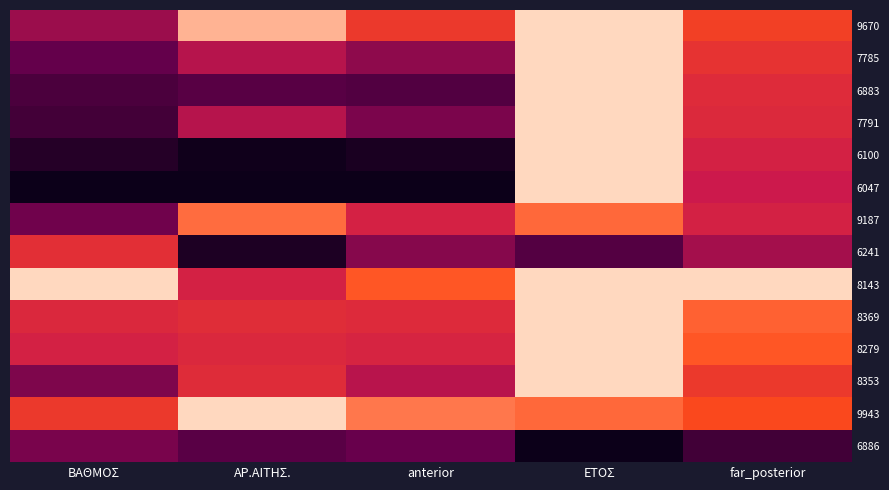

Reading right to left, transcribe all the data shown in this chart.

9670: far_posterior=0.7	ΕΤΟΣ=1.0	anterior=0.7	ΑΡ.ΑΙΤΗΣ.=0.9	ΒΑΘΜΟΣ=0.4
7785: far_posterior=0.6	ΕΤΟΣ=1.0	anterior=0.3	ΑΡ.ΑΙΤΗΣ.=0.4	ΒΑΘΜΟΣ=0.2
6883: far_posterior=0.6	ΕΤΟΣ=1.0	anterior=0.2	ΑΡ.ΑΙΤΗΣ.=0.2	ΒΑΘΜΟΣ=0.2
7791: far_posterior=0.6	ΕΤΟΣ=1.0	anterior=0.3	ΑΡ.ΑΙΤΗΣ.=0.4	ΒΑΘΜΟΣ=0.2
6100: far_posterior=0.5	ΕΤΟΣ=1.0	anterior=0.0	ΑΡ.ΑΙΤΗΣ.=0.0	ΒΑΘΜΟΣ=0.1
6047: far_posterior=0.5	ΕΤΟΣ=1.0	anterior=0.0	ΑΡ.ΑΙΤΗΣ.=0.0	ΒΑΘΜΟΣ=0.0
9187: far_posterior=0.5	ΕΤΟΣ=0.8	anterior=0.5	ΑΡ.ΑΙΤΗΣ.=0.8	ΒΑΘΜΟΣ=0.3
6241: far_posterior=0.4	ΕΤΟΣ=0.2	anterior=0.3	ΑΡ.ΑΙΤΗΣ.=0.0	ΒΑΘΜΟΣ=0.6
8143: far_posterior=1.0	ΕΤΟΣ=1.0	anterior=0.8	ΑΡ.ΑΙΤΗΣ.=0.5	ΒΑΘΜΟΣ=1.0
8369: far_posterior=0.8	ΕΤΟΣ=1.0	anterior=0.6	ΑΡ.ΑΙΤΗΣ.=0.6	ΒΑΘΜΟΣ=0.6
8279: far_posterior=0.8	ΕΤΟΣ=1.0	anterior=0.6	ΑΡ.ΑΙΤΗΣ.=0.6	ΒΑΘΜΟΣ=0.5
8353: far_posterior=0.7	ΕΤΟΣ=1.0	anterior=0.5	ΑΡ.ΑΙΤΗΣ.=0.6	ΒΑΘΜΟΣ=0.3
9943: far_posterior=0.7	ΕΤΟΣ=0.8	anterior=0.8	ΑΡ.ΑΙΤΗΣ.=1.0	ΒΑΘΜΟΣ=0.7
6886: far_posterior=0.1	ΕΤΟΣ=0.0	anterior=0.3	ΑΡ.ΑΙΤΗΣ.=0.2	ΒΑΘΜΟΣ=0.3